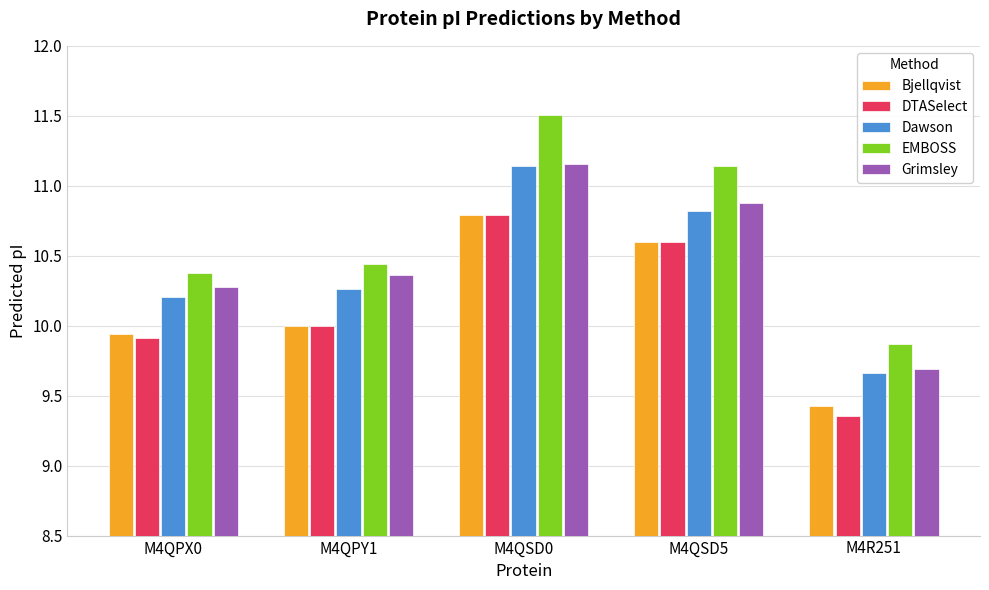

Rank the categories by Grimsley value from highest to lowest.

M4QSD0, M4QSD5, M4QPY1, M4QPX0, M4R251